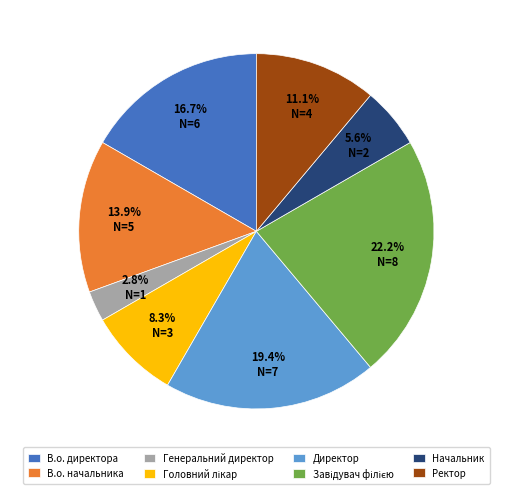

Is it true that В.о. начальника is 14% of the pie?

True